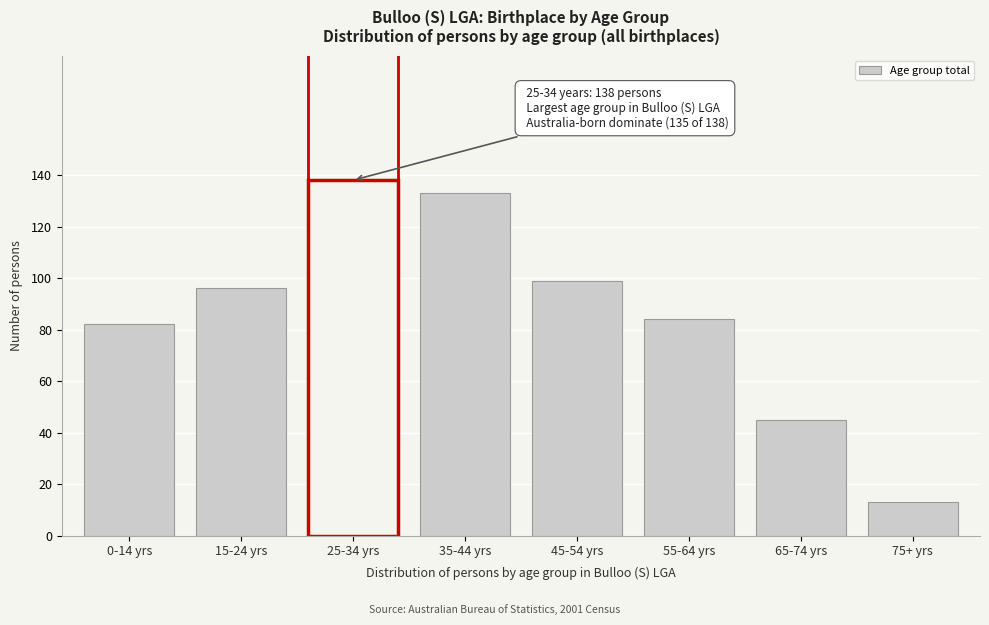

Reading left to right, what are all the values shown in this chart?

82	96	138	133	99	84	45	13